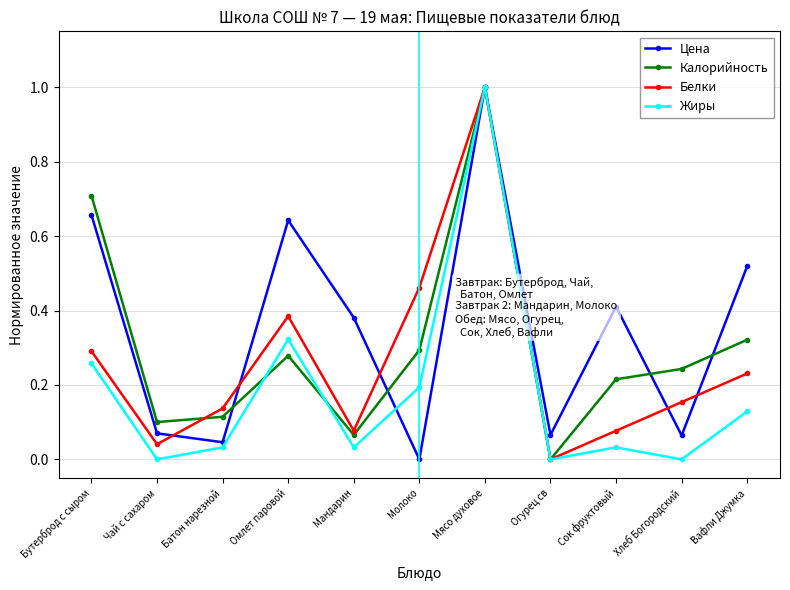

Between Батон нарезной and Мясо духовое, which series saw the biggest shift?

Жиры